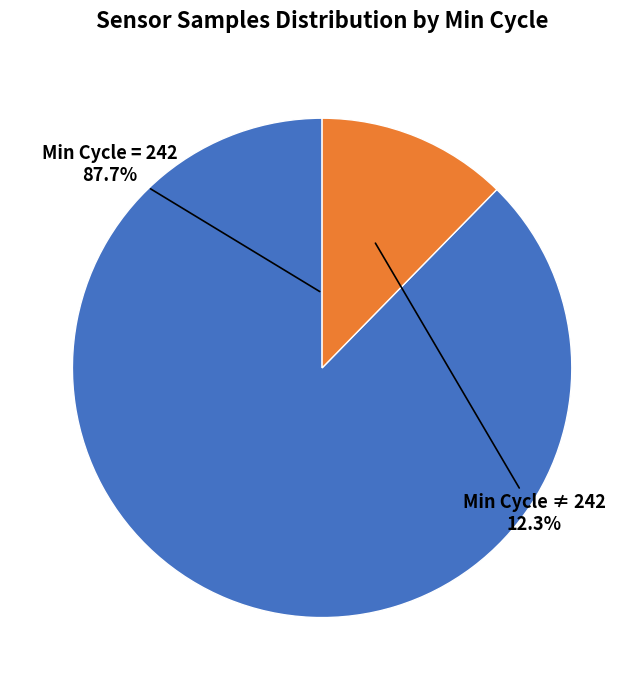

Is there a majority slice in this chart?

Yes